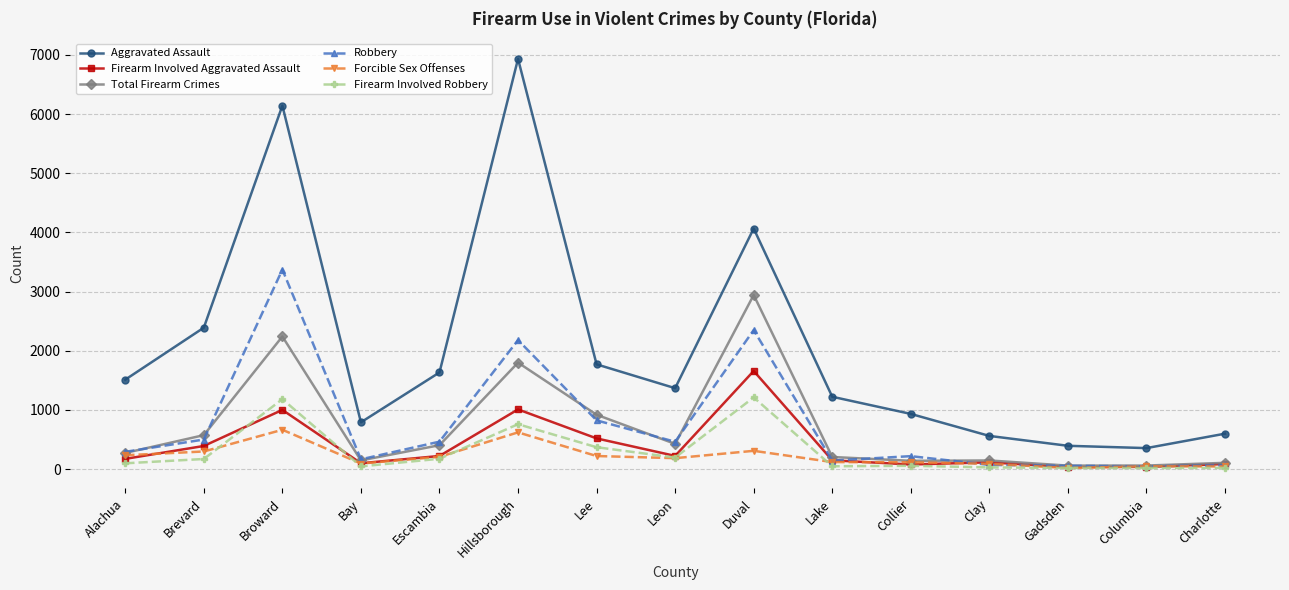

What is the difference between the Firearm Involved Aggravated Assault values at Collier and Bay?

21